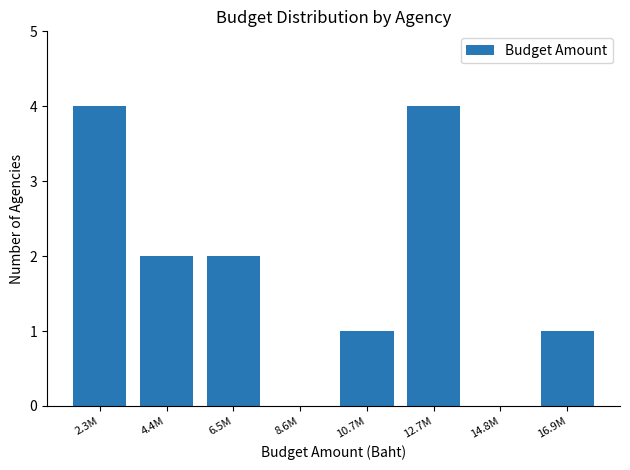

Reading left to right, what are all the values shown in this chart?

2.3M=4	4.4M=2	6.5M=2	8.6M=0	10.7M=1	12.7M=4	14.8M=0	16.9M=1